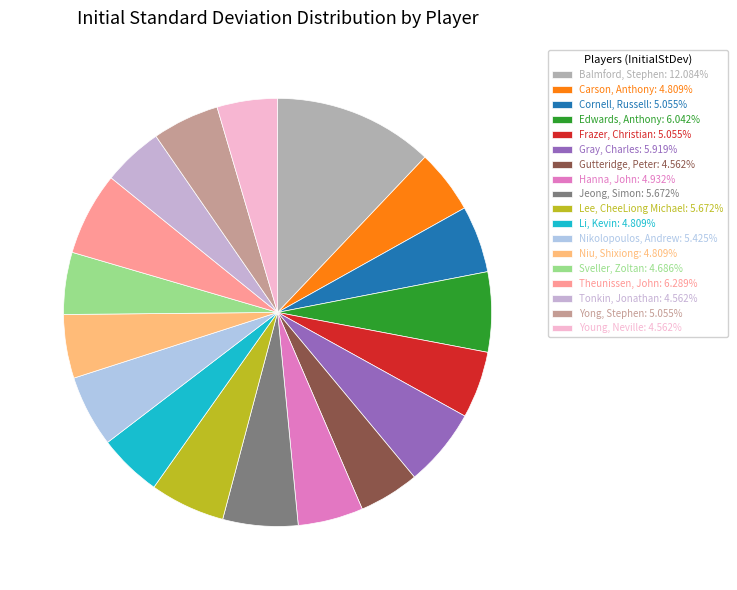

Count the number of slices in the pie.

18